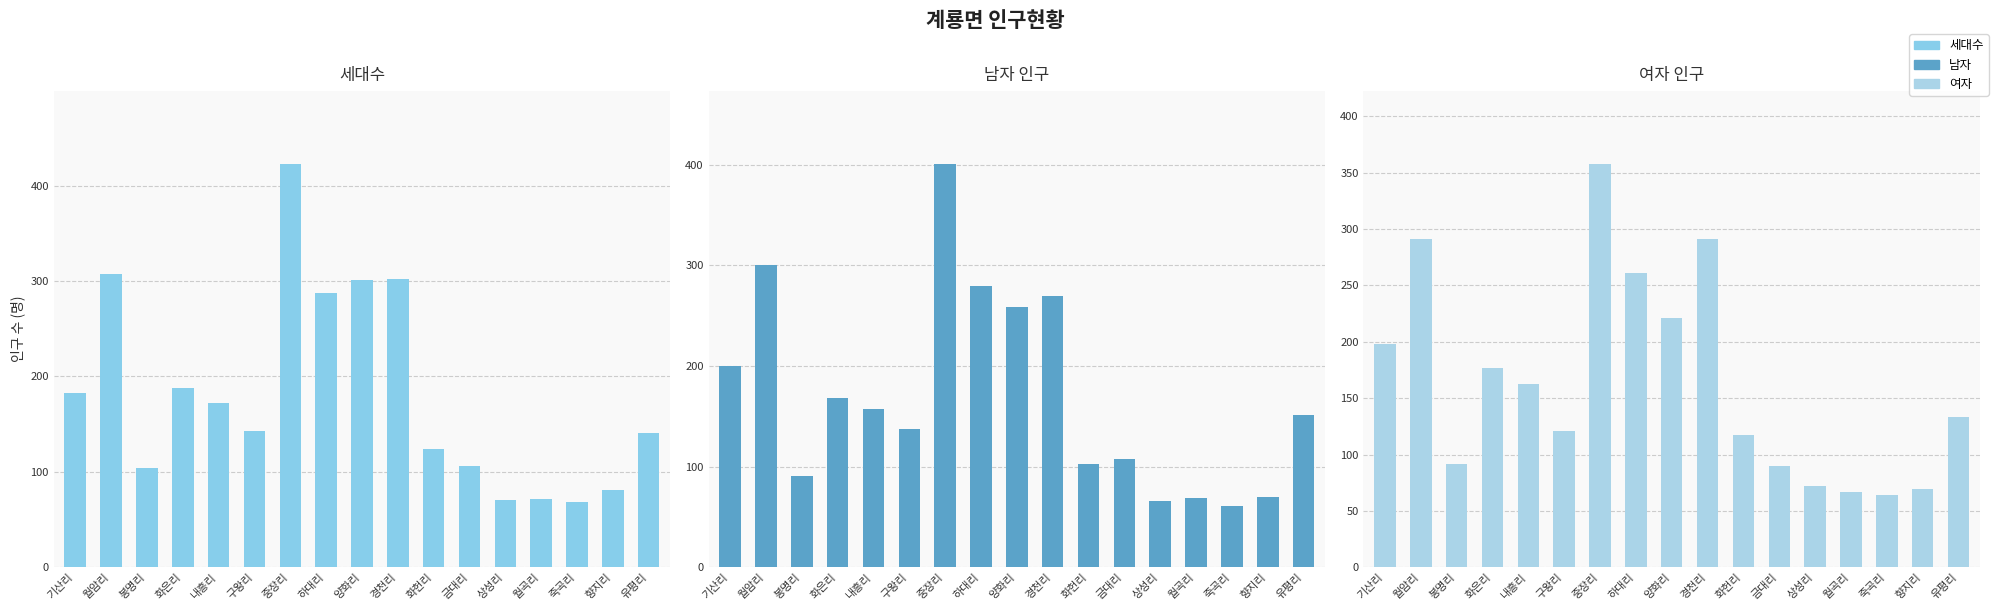

Is it true that 여자 equals 221 at 양화리?

True